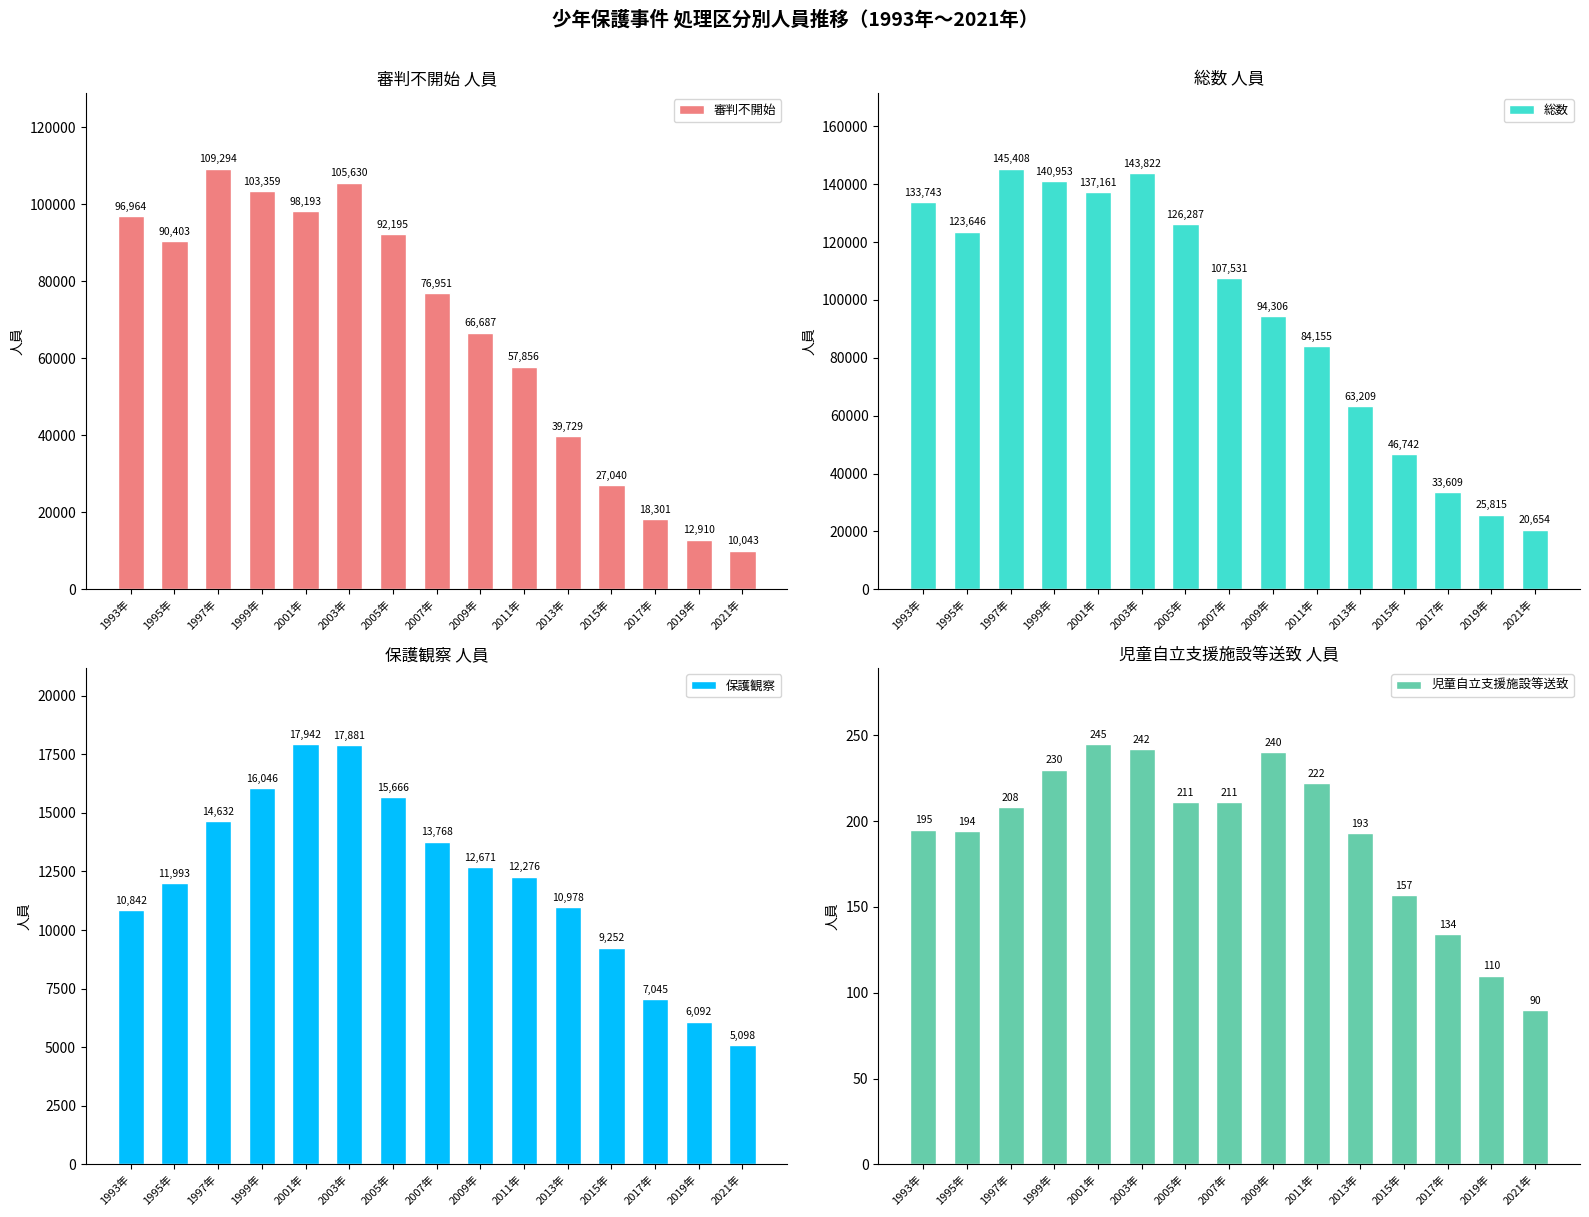

What is the label of the 11th bar from the right?

2001年